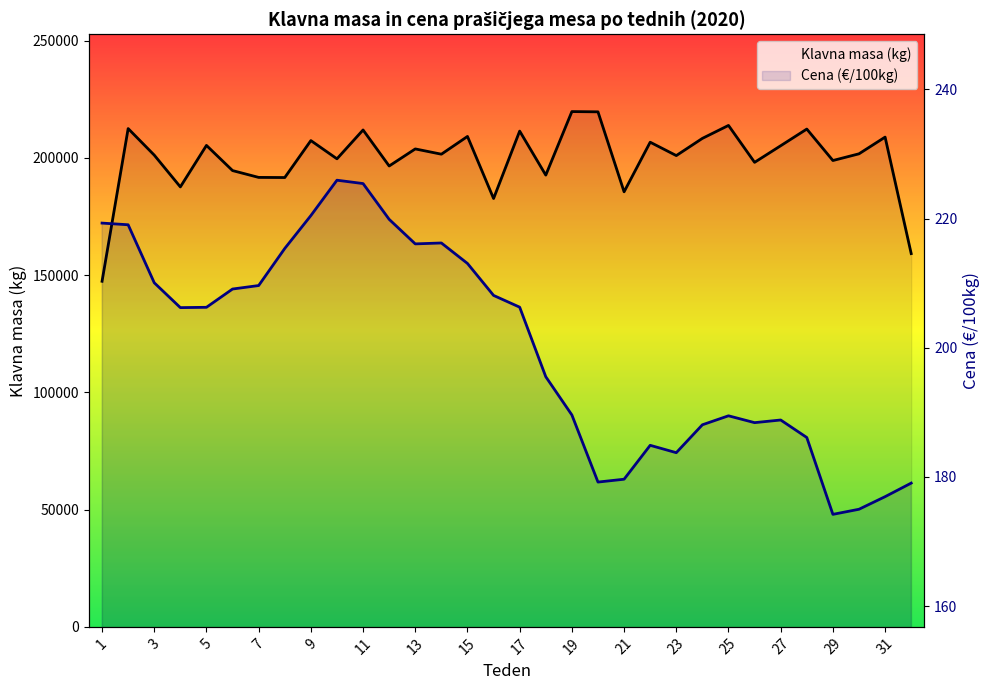

Which series has the largest total across all categories?

Klavna masa (kg)